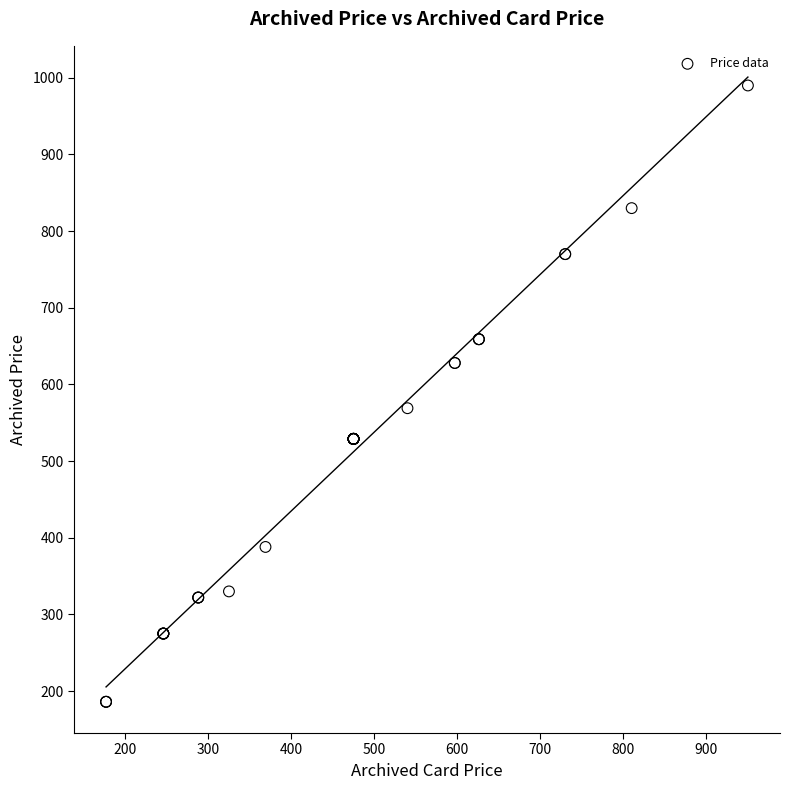

What Y value in the scatter plot is closest to 588?

569